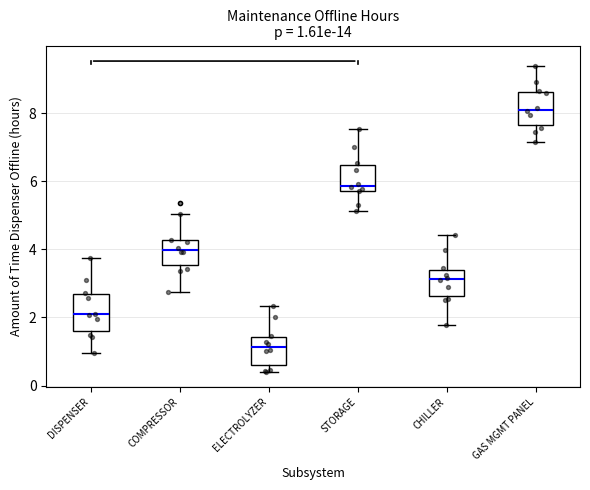

Which box's median line is the highest?

GAS MGMT PANEL